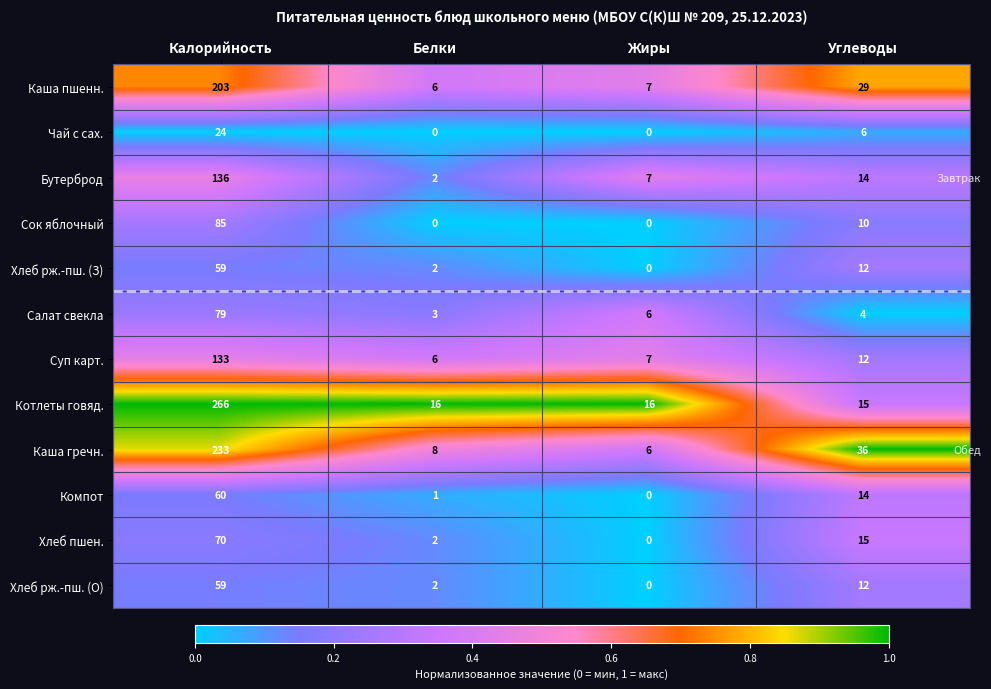

What is the total value across all series at Белки?

48